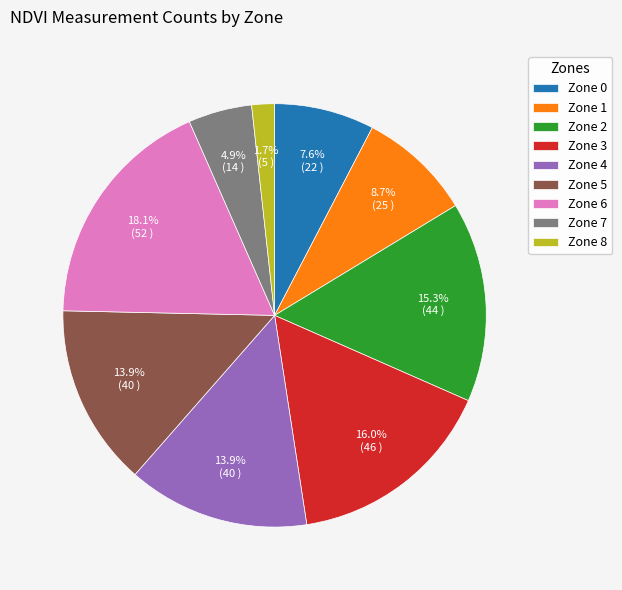

How many slices are in this pie chart?

9